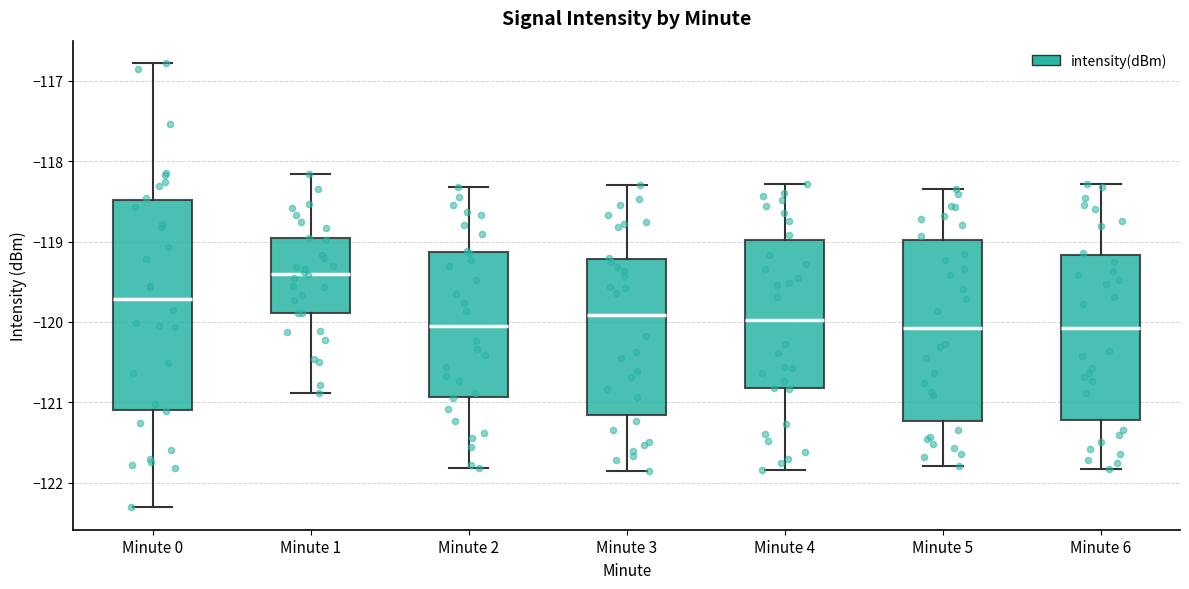

Which box has the highest median line?

Minute 1